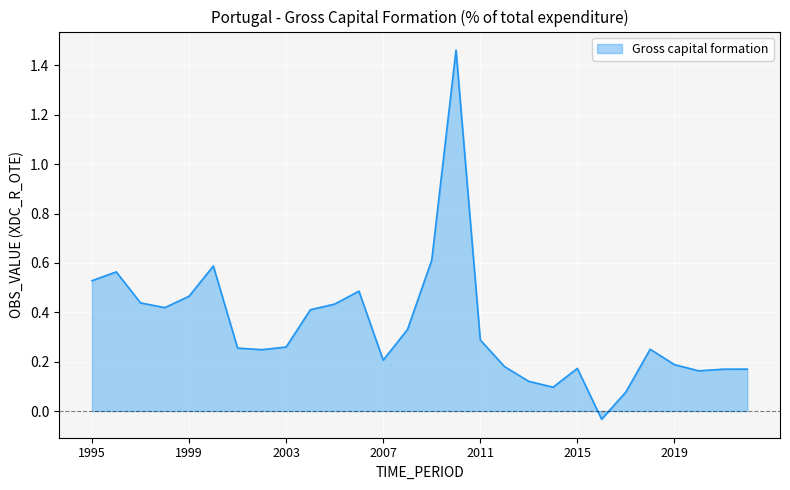

What is the difference between the maximum and minimum values?

1.5